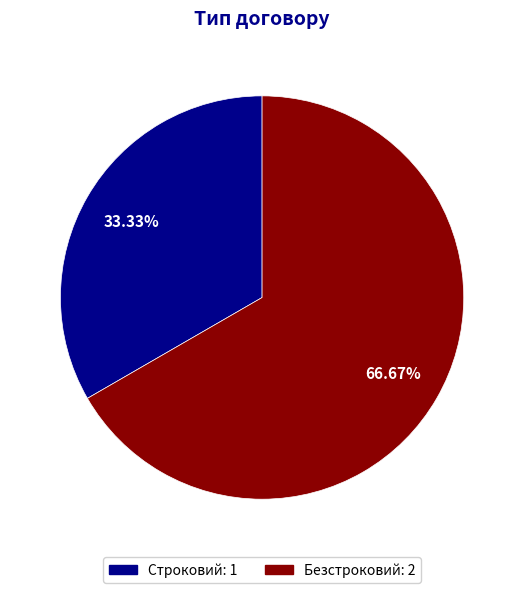

Is it true that Безстроковий is 76% of the pie?

False